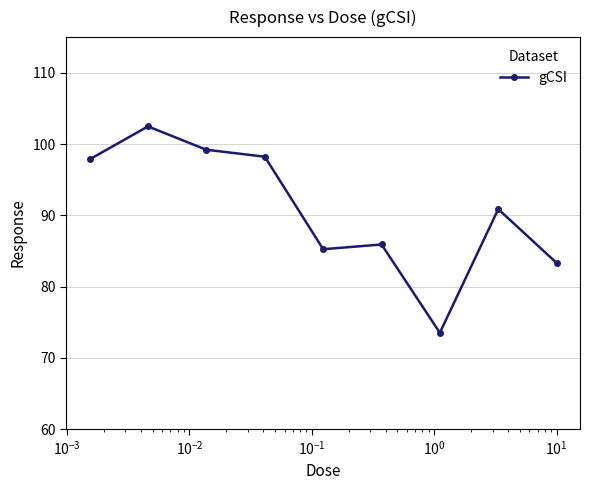

How many lines are shown in the chart?

1